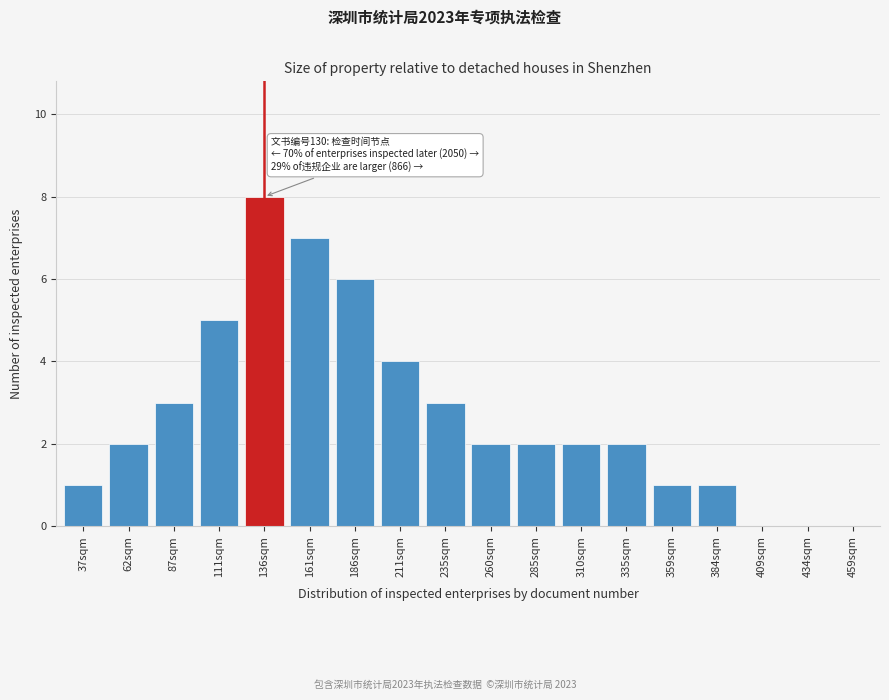

Reading left to right, what are all the values shown in this chart?

37sqm=1	62sqm=2	87sqm=3	111sqm=5	136sqm=8	161sqm=7	186sqm=6	211sqm=4	235sqm=3	260sqm=2	285sqm=2	310sqm=2	335sqm=2	359sqm=1	384sqm=1	409sqm=0	434sqm=0	459sqm=0